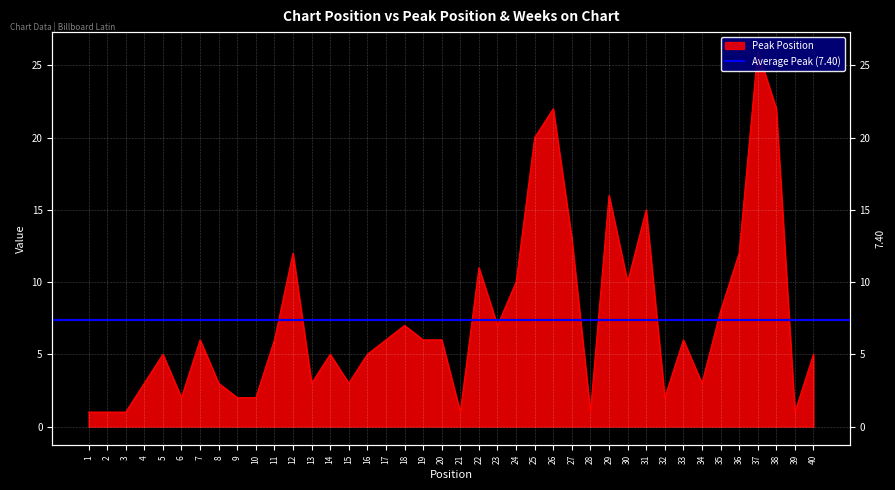

Reading right to left, extract all data points from this chart.

5	1	22	26	12	8	3	6	2	15	10	16	1	13	22	20	10	7	11	1	6	6	7	6	5	3	5	3	12	6	2	2	3	6	2	5	3	1	1	1